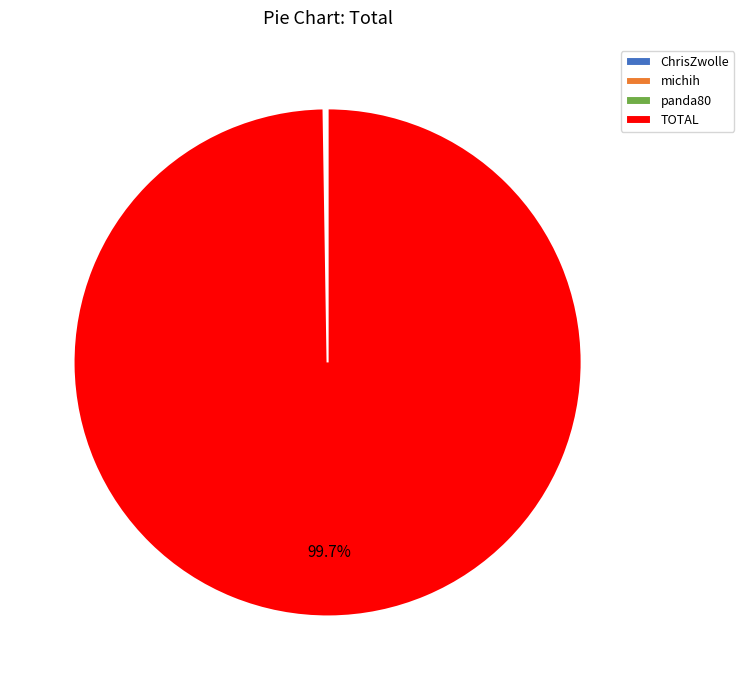

Which category has the biggest portion of the pie?

TOTAL